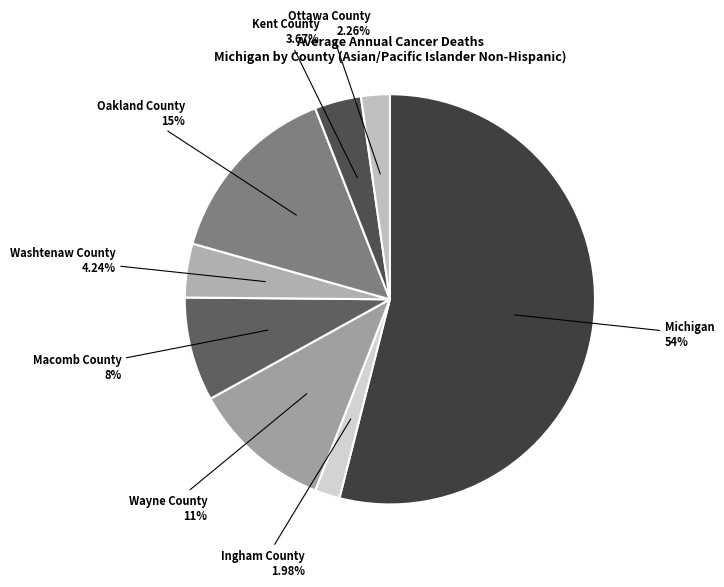

How many segments does this pie chart have?

8